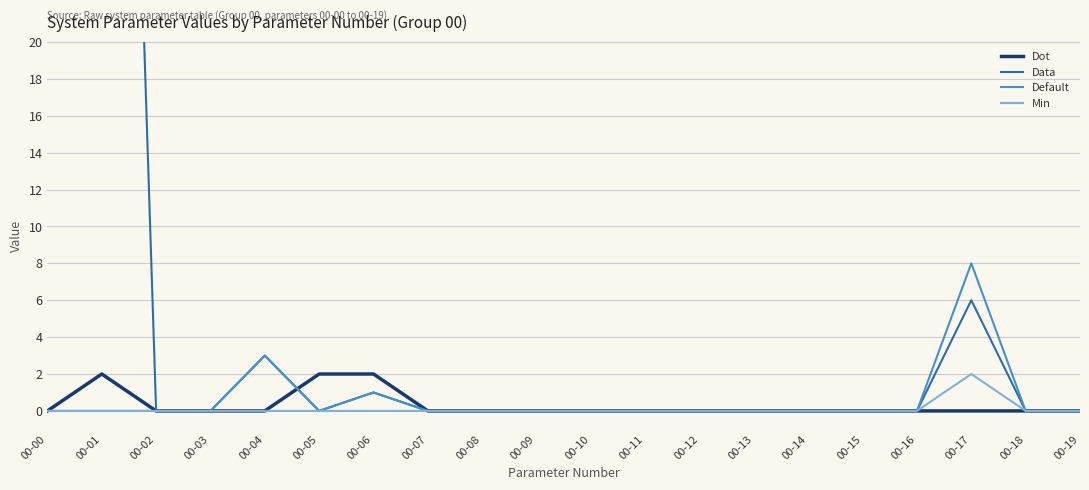

The value of Data at 00-03 is 0. True or false?

True